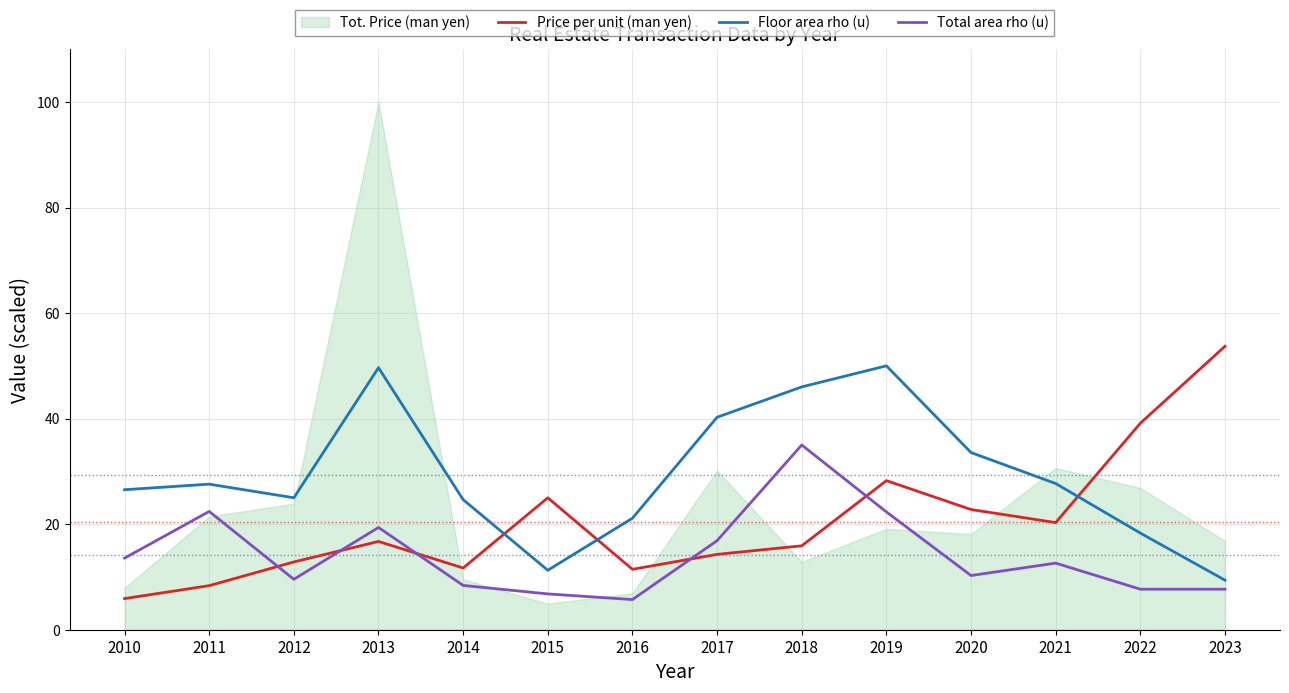

True or false: Floor area rho (u) has a value of 68.9 at 2013.

False